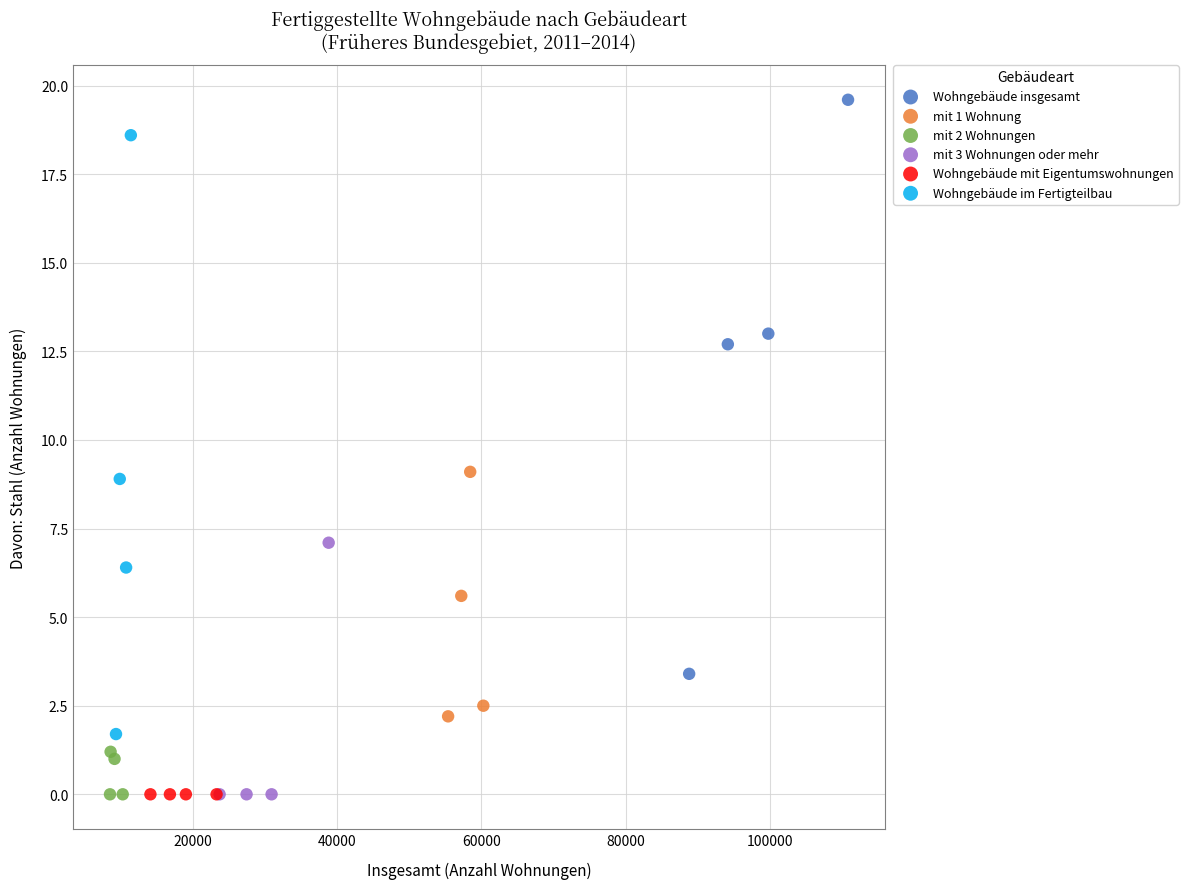

Which series contains the highest Y value?

Wohngebäude insgesamt